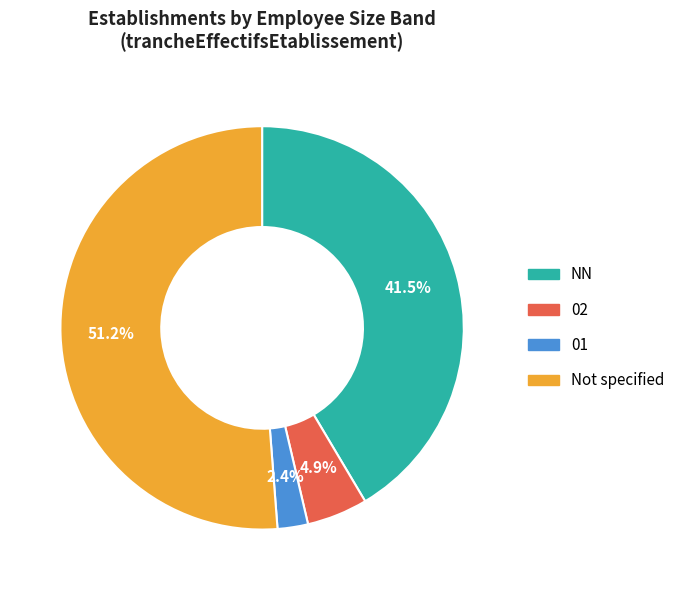

Does any single category account for the majority?

Yes